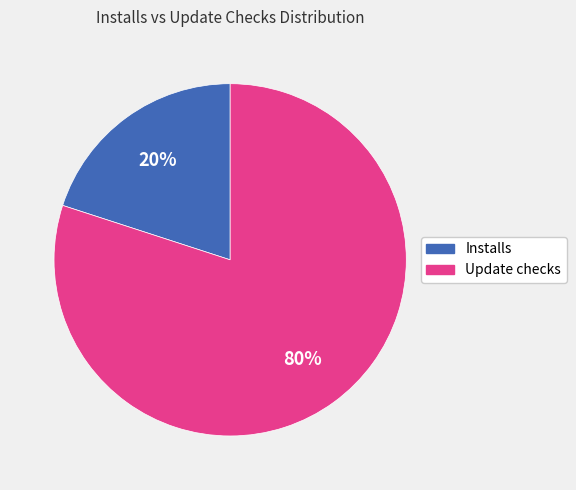

Which has a higher value, Update checks or Installs?

Update checks